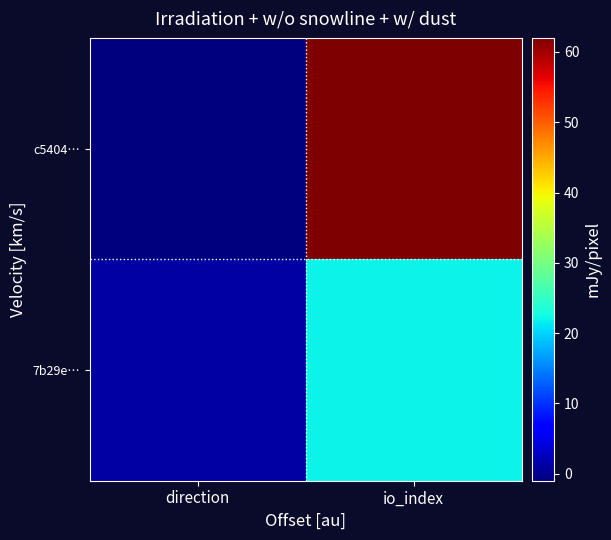

Which series has the largest range (max minus min)?

c5404…